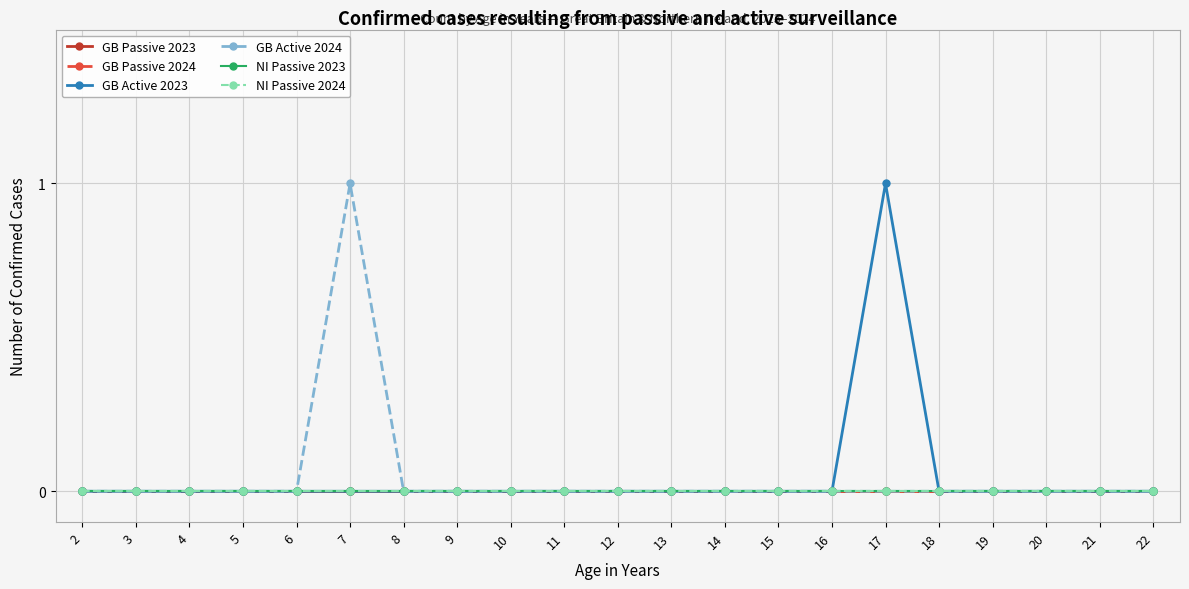

The value of GB Passive 2023 at 14 is 0. True or false?

True